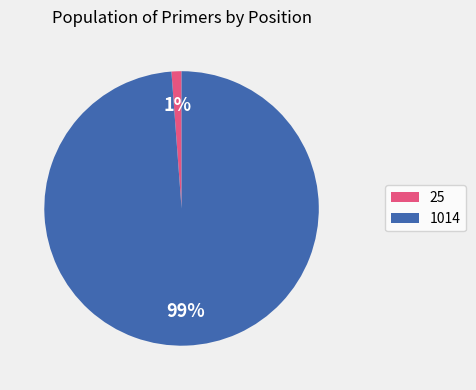

To the nearest percent, what is the combined percentage of 1014 and 25?

100%